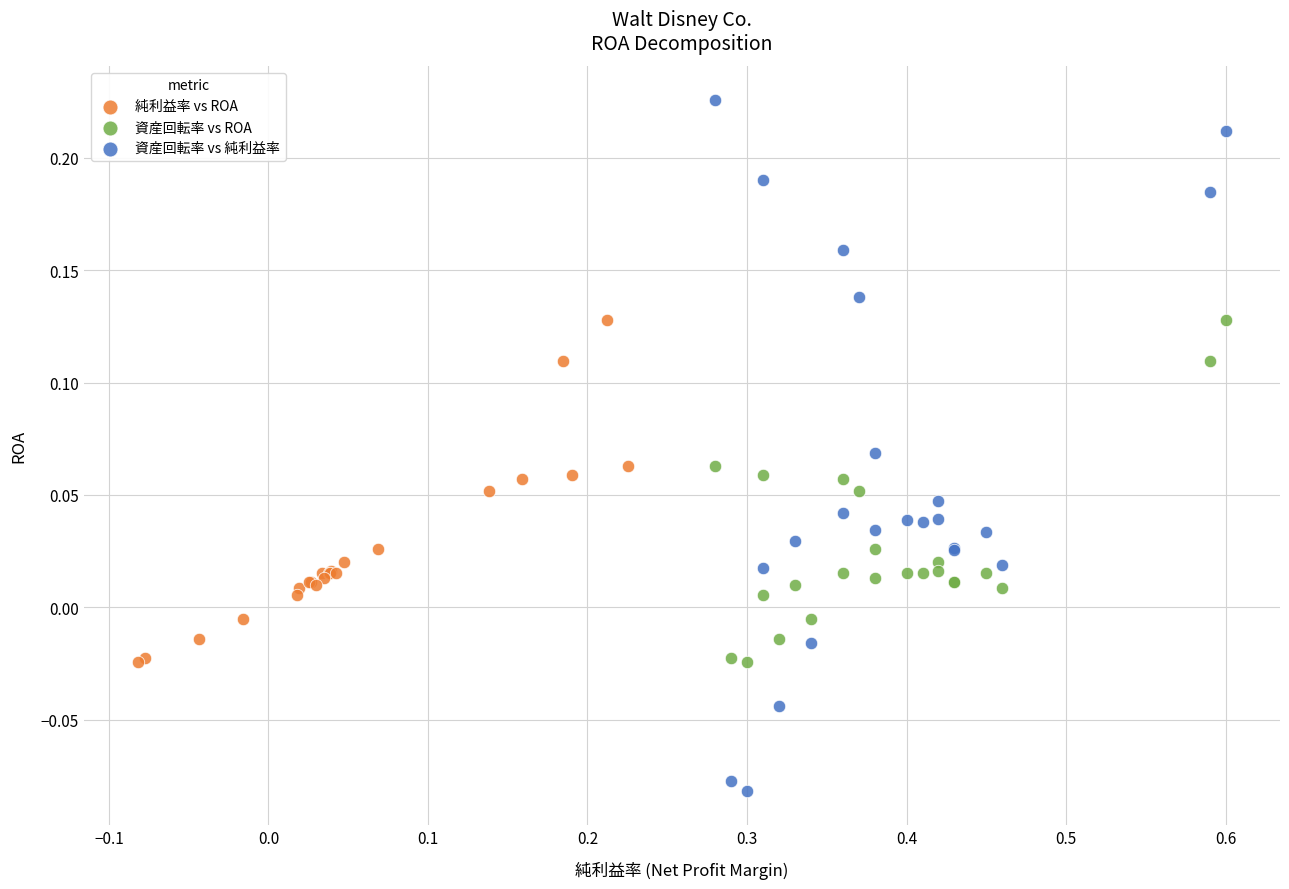

Which series contains the lowest Y value?

資産回転率 vs 純利益率